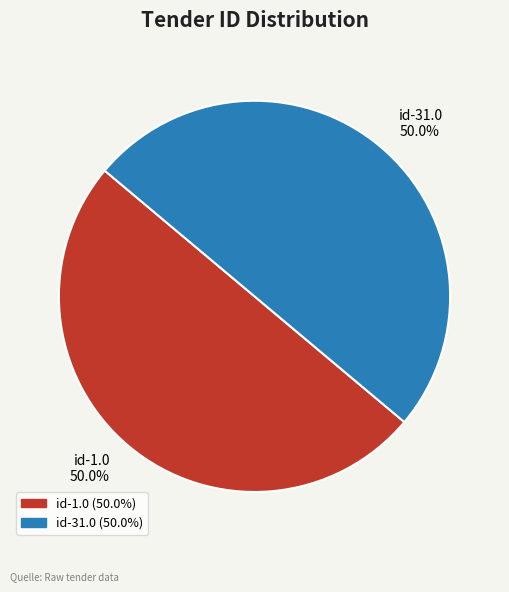

How many segments does this pie chart have?

2